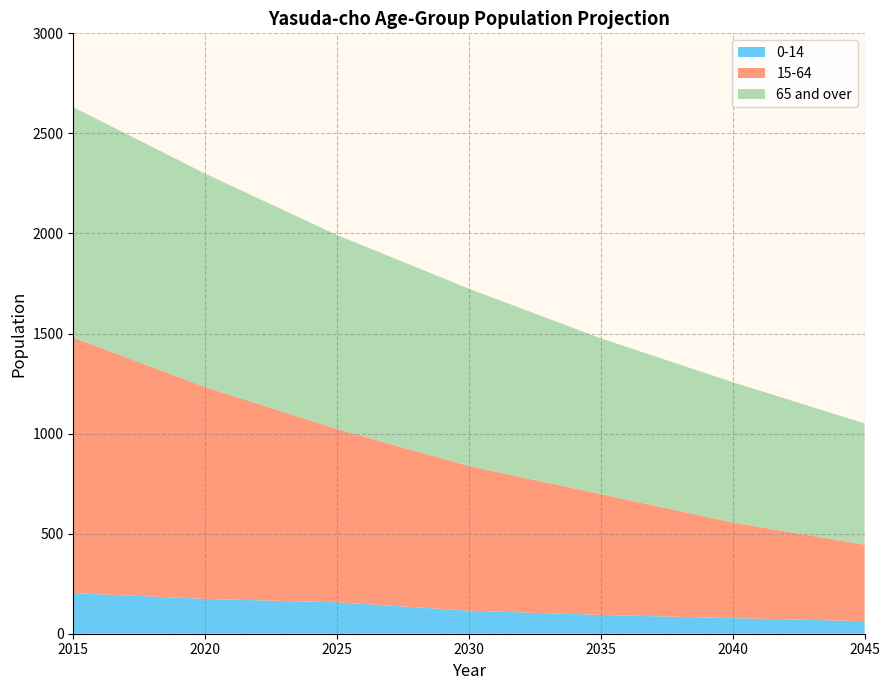

What is the total value across all series at 2040?

1257